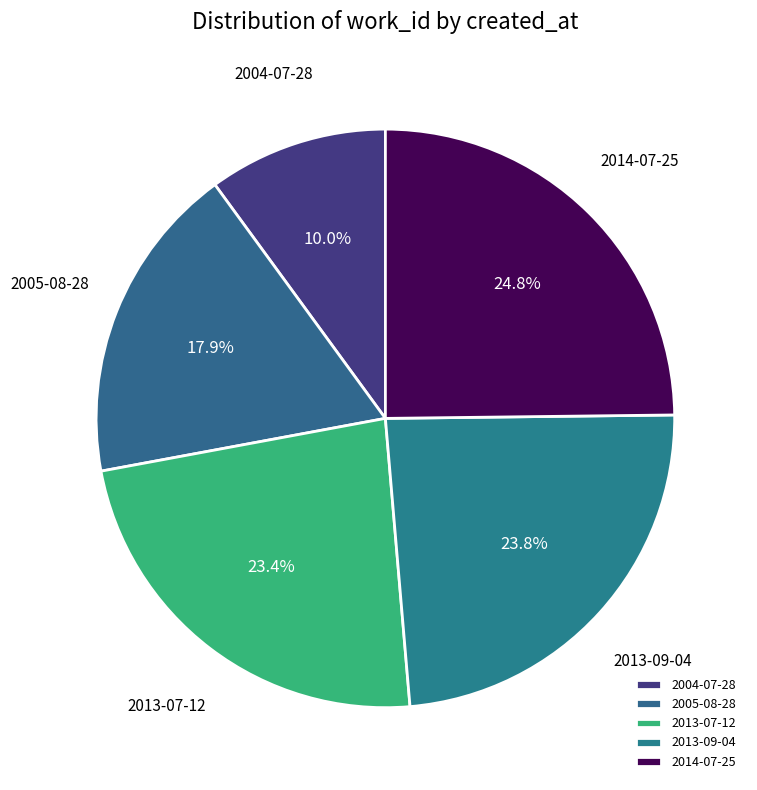

Does 2013-09-04 represent more than half of the total?

No